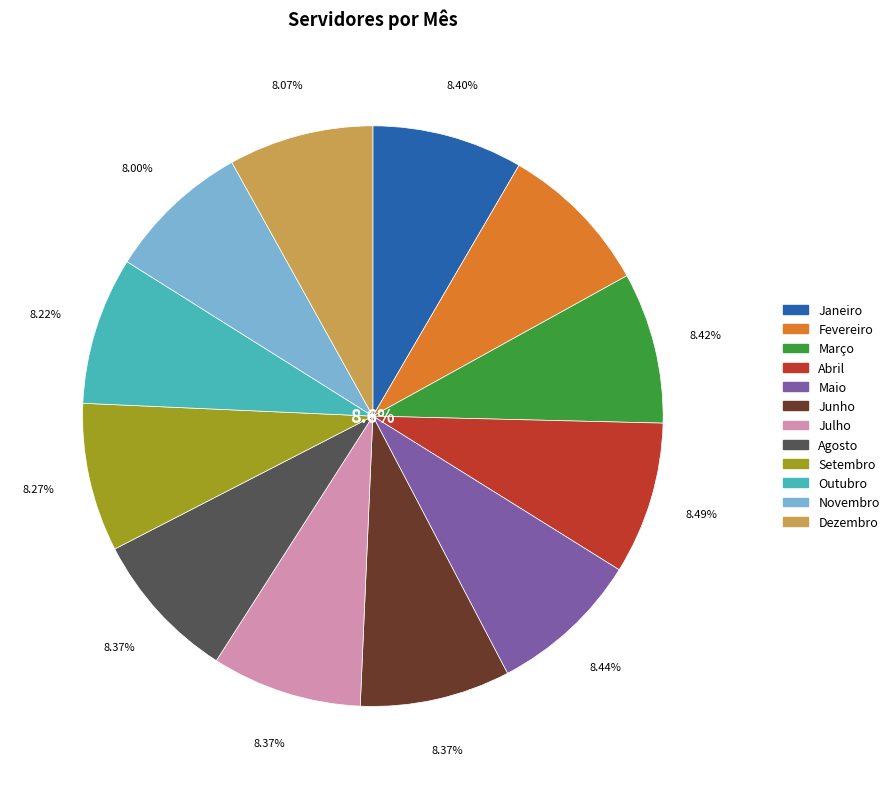

Combined, do Janeiro and Fevereiro account for over 50%?

No